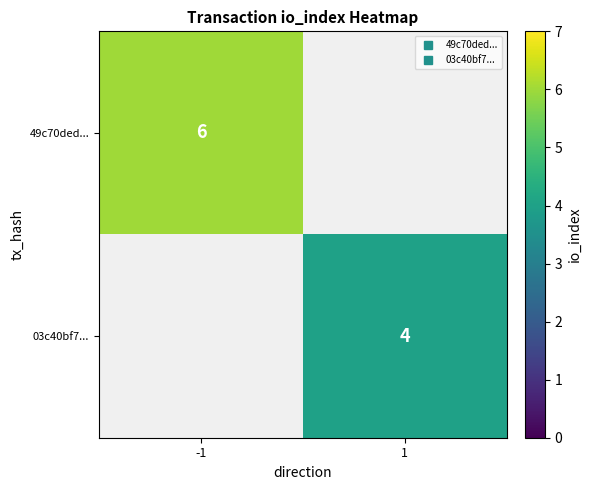

The 49c70ded... series shows 8.5 at -1. True or false?

False